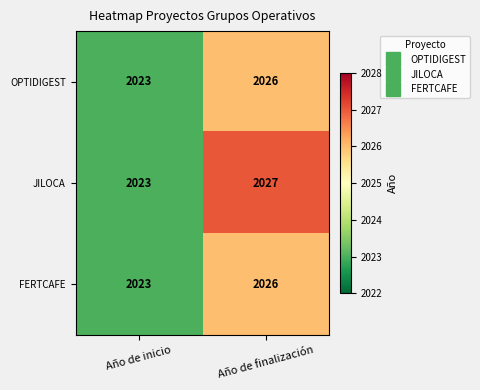

Reading left to right, transcribe all the data shown in this chart.

OPTIDIGEST: Año de inicio=2023	Año de finalización=2026
JILOCA: Año de inicio=2023	Año de finalización=2027
FERTCAFE: Año de inicio=2023	Año de finalización=2026